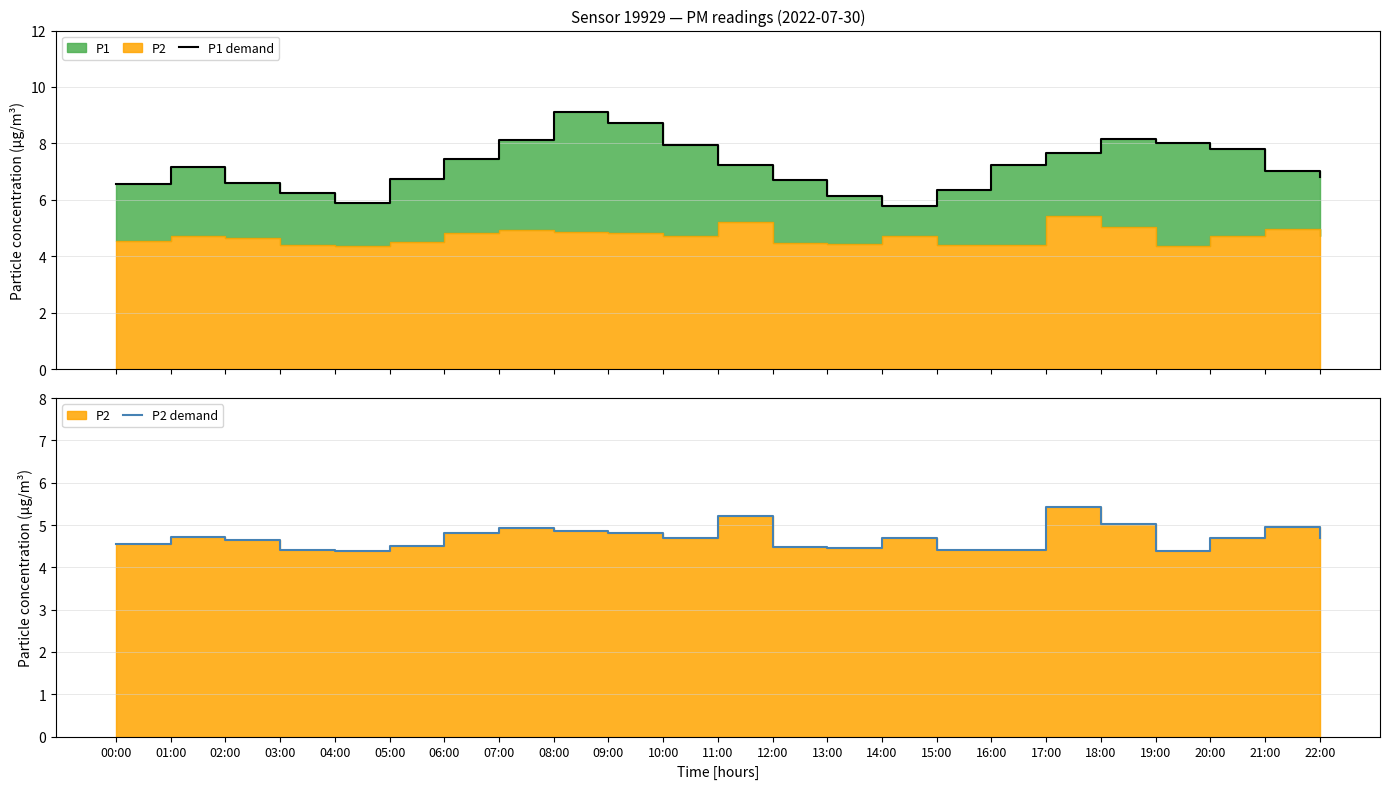

Reading left to right, extract all data points from this chart.

P1 demand: 6.5	7.2	6.6	6.2	5.9	6.7	7.5	8.1	9.1	8.7	8.0	7.2	6.7	6.2	5.8	6.3	7.2	7.7	8.2	8.0	7.8	7.0	6.8
P2 demand: 4.5	4.7	4.7	4.4	4.4	4.5	4.8	4.9	4.8	4.8	4.7	5.2	4.5	4.5	4.7	4.4	4.4	5.4	5.0	4.4	4.7	5.0	4.7